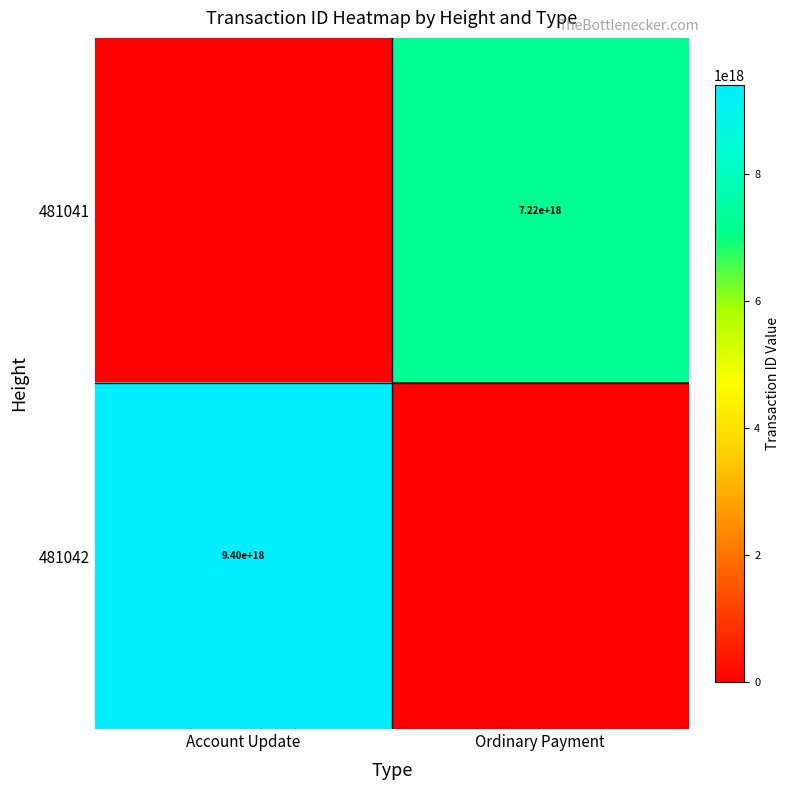

True or false: 481041 has a value of 3091457439985926656 at Ordinary Payment.

False